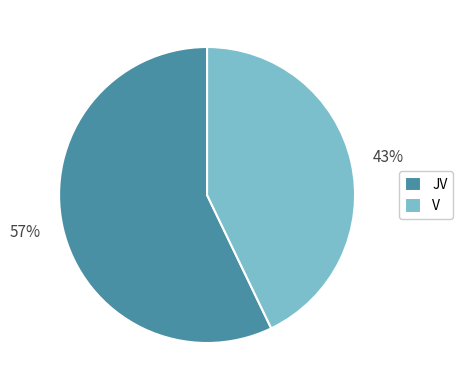

To the nearest percent, what is the difference between the largest and smallest slice percentages?

14%